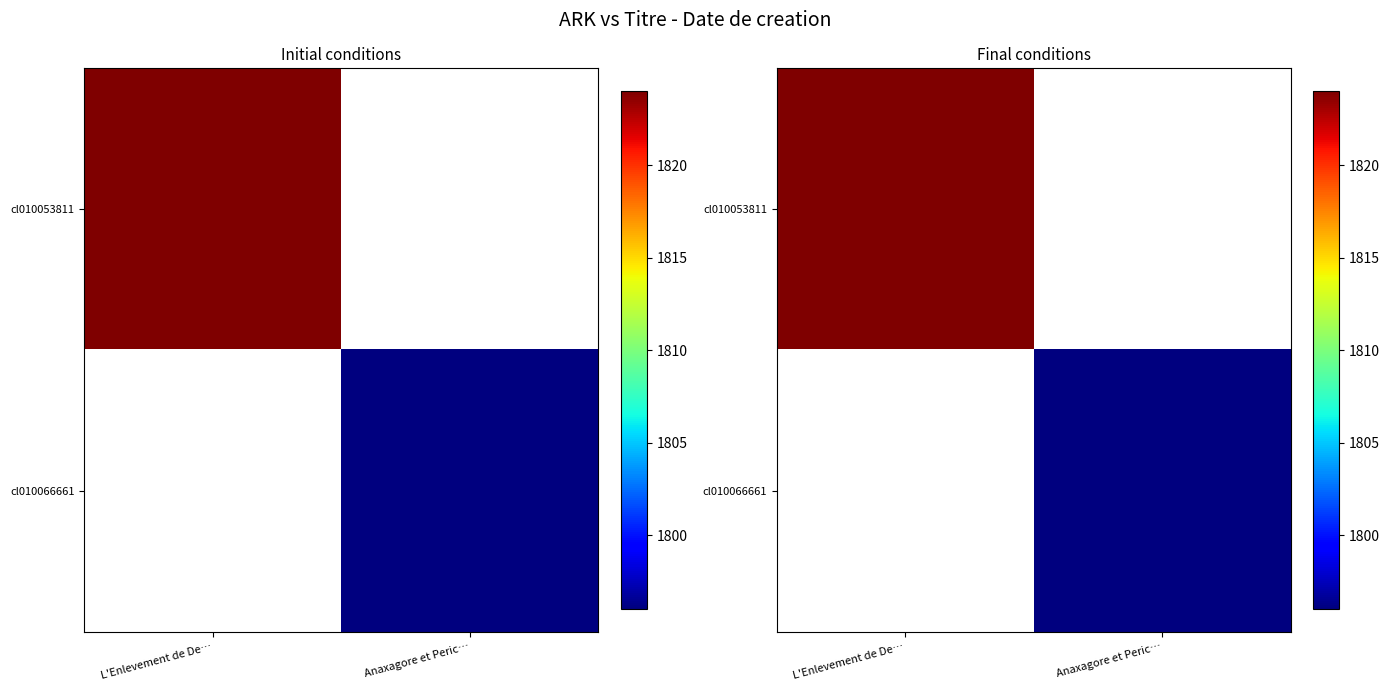

Is it true that cl010053811 equals 779.5 at L'Enlevement de De…?

False